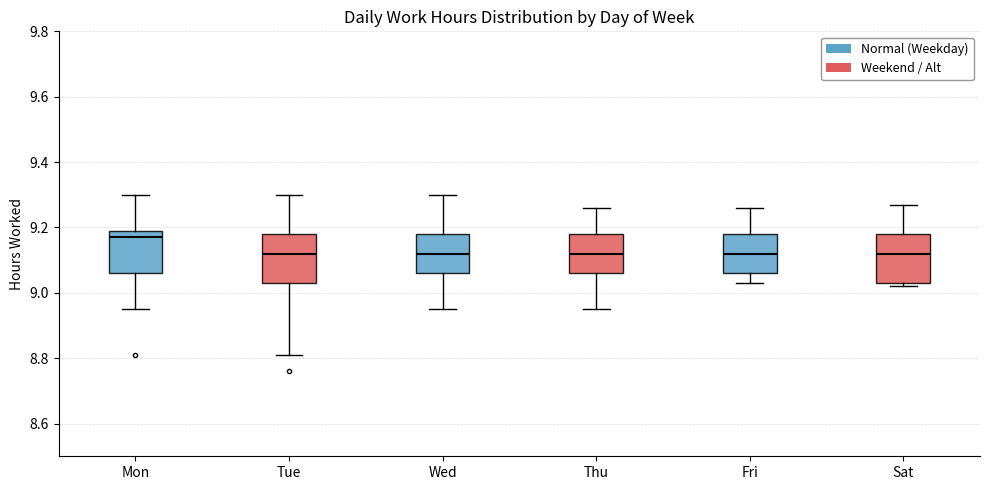

Where is the upper edge of the box for Sat on the y-axis? The values are not printed on the chart, so give them approximately, as read against the axis.

9.18